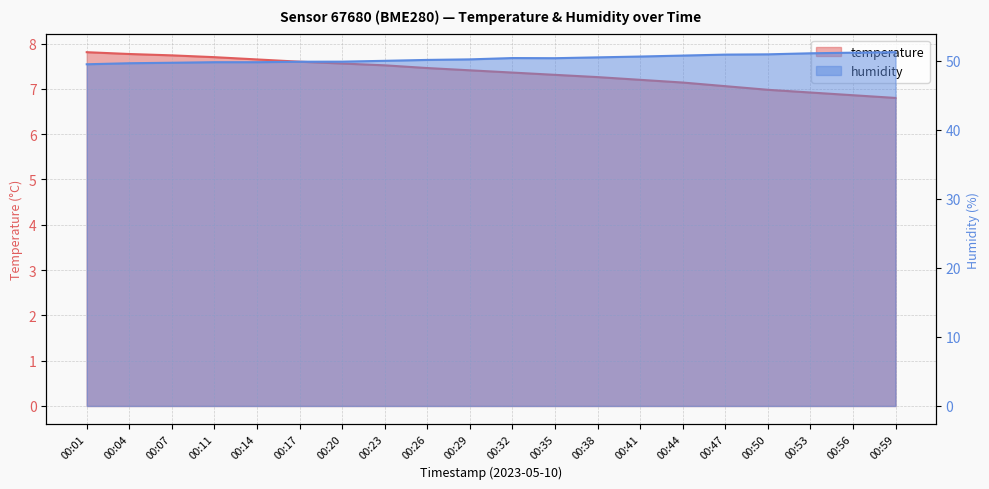

List the series in order of their overall mean, highest first.

humidity, temperature